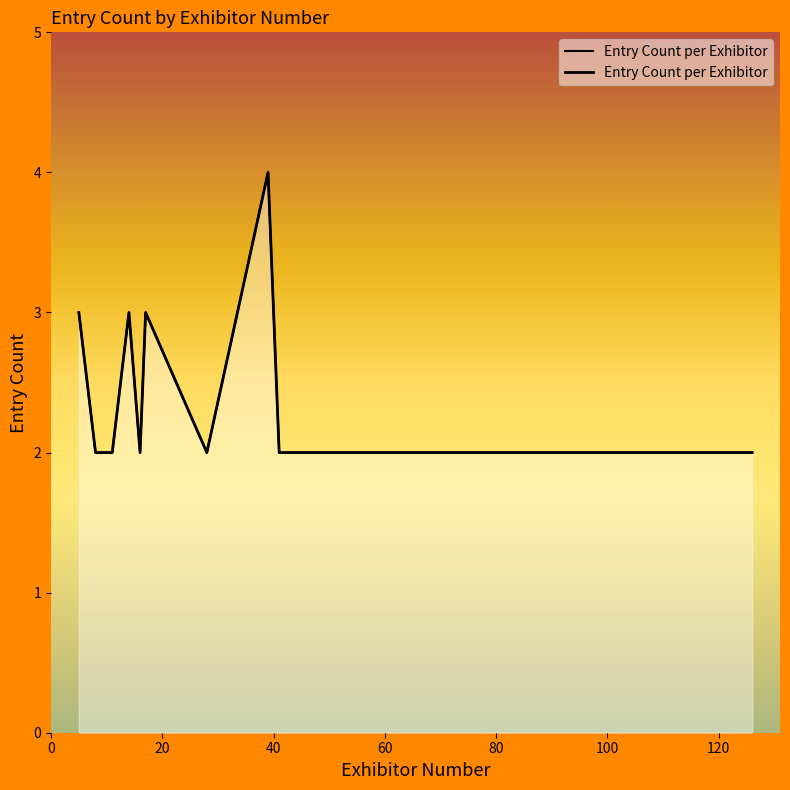

What is the sum of the values at 78 and 126?

4